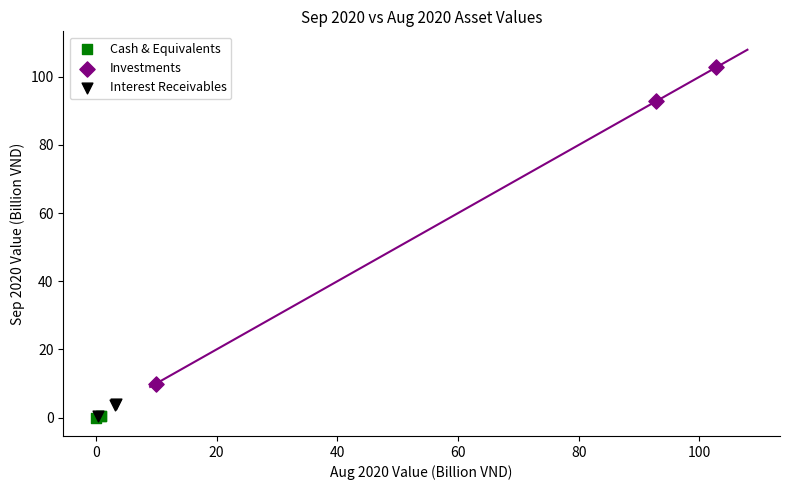

What are all the series names shown in the legend?

Cash & Equivalents, Investments, Interest Receivables